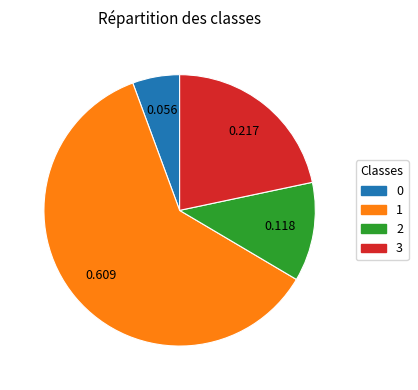

Is there a majority slice in this chart?

Yes